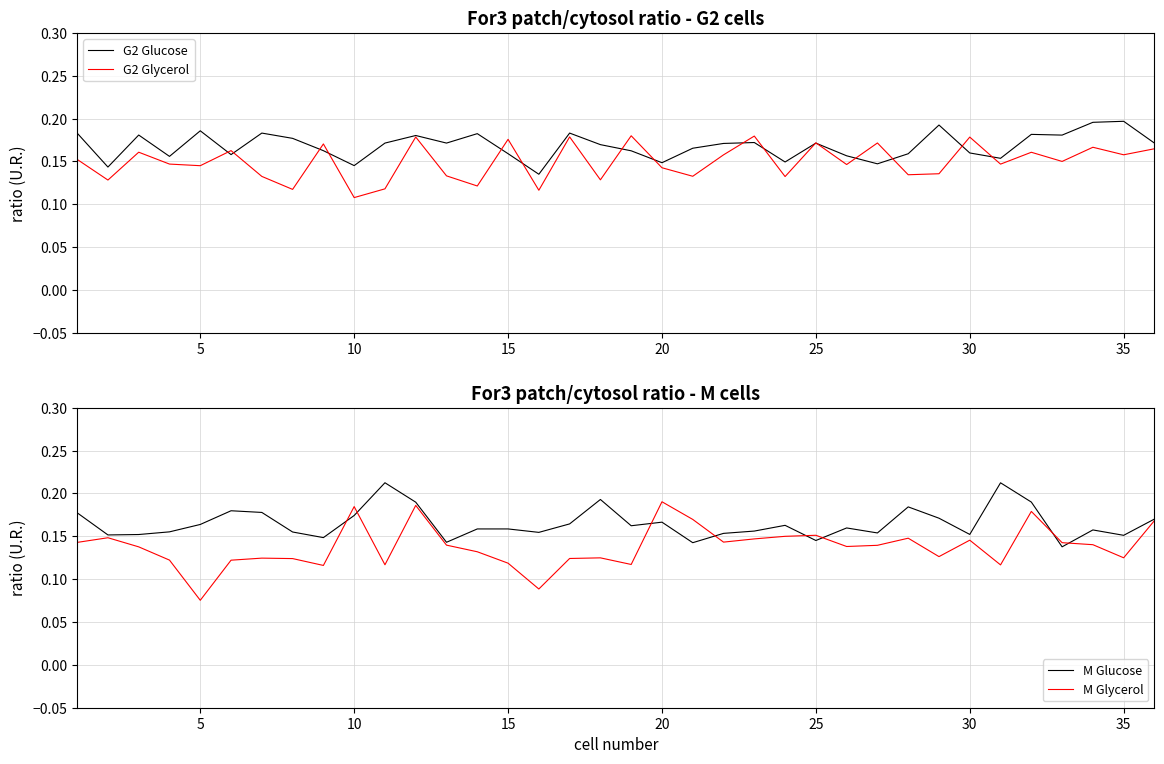

The value of G2 Glucose at 35 is 0.0. True or false?

False